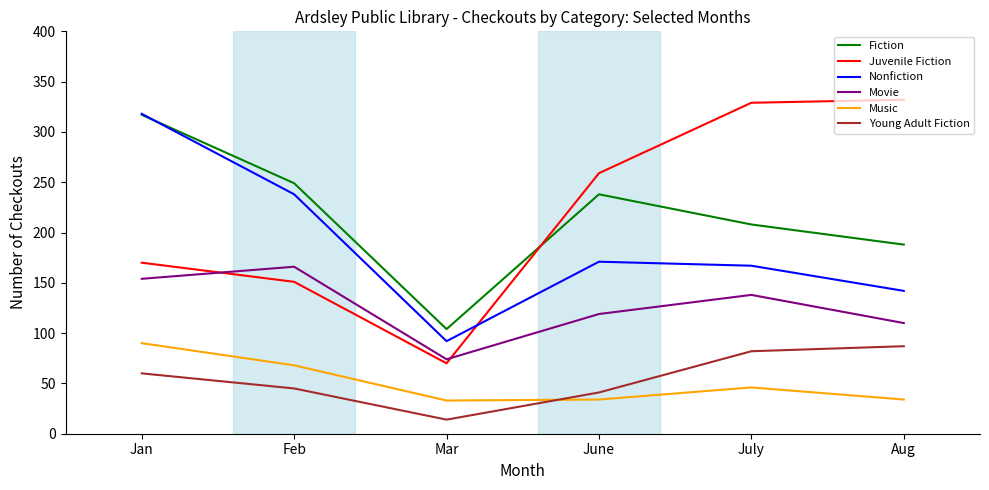

What is the smallest value displayed?

14